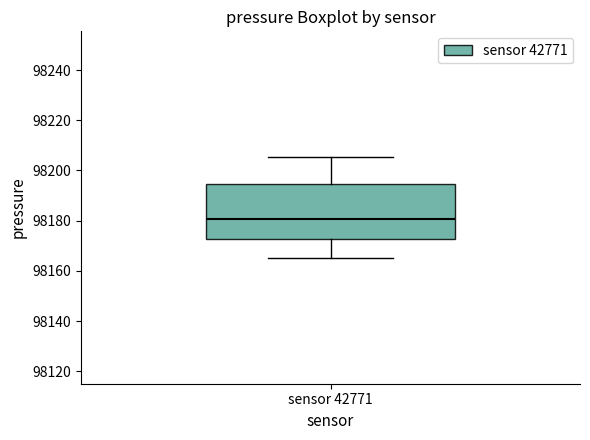

Transcribe this box plot: give where the median line is, the range the box spans, and where the two whiskers end, as read against the y-axis. The values are not printed on the chart, so give them approximately, as read against the axis.

median 98180, box 98172 to 98194, whiskers 98166 to 98206